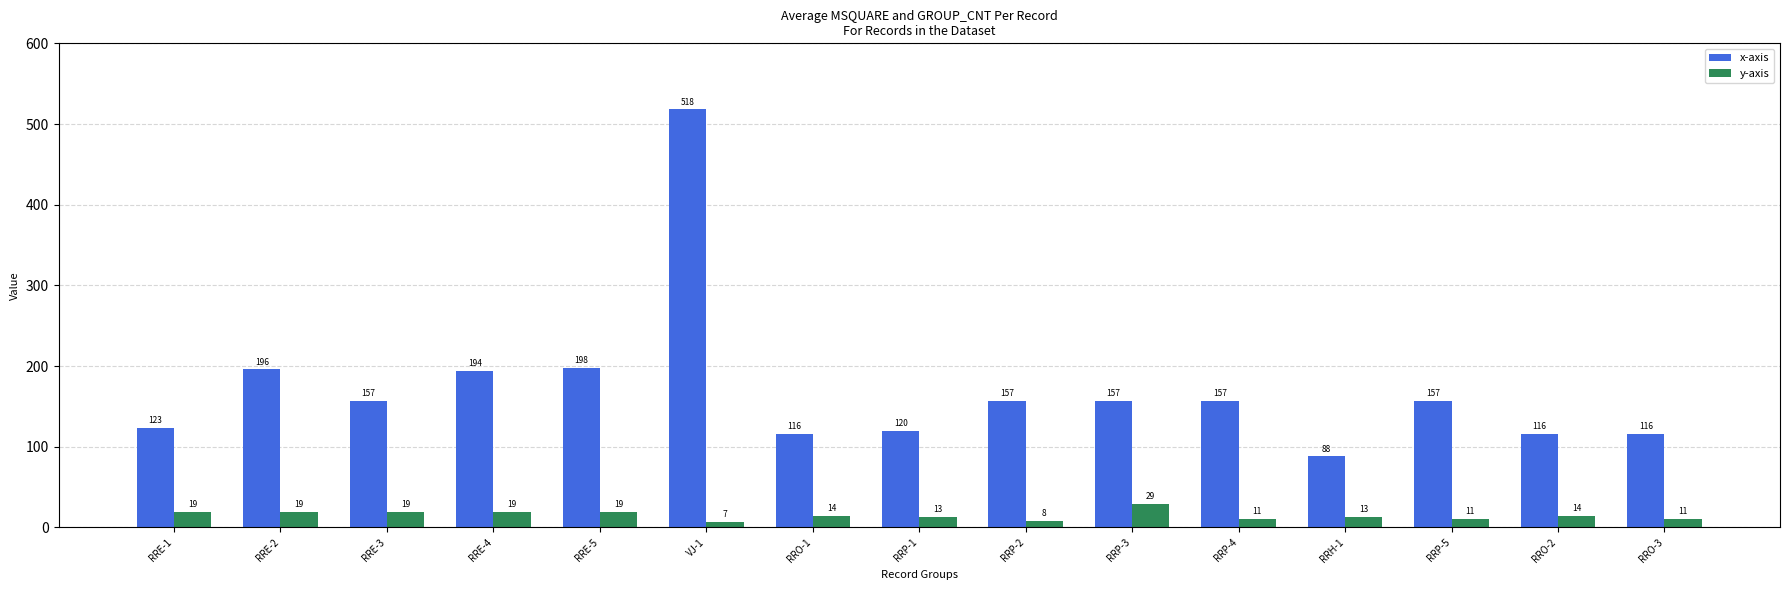

How many values in the x-axis series are below 157?

6